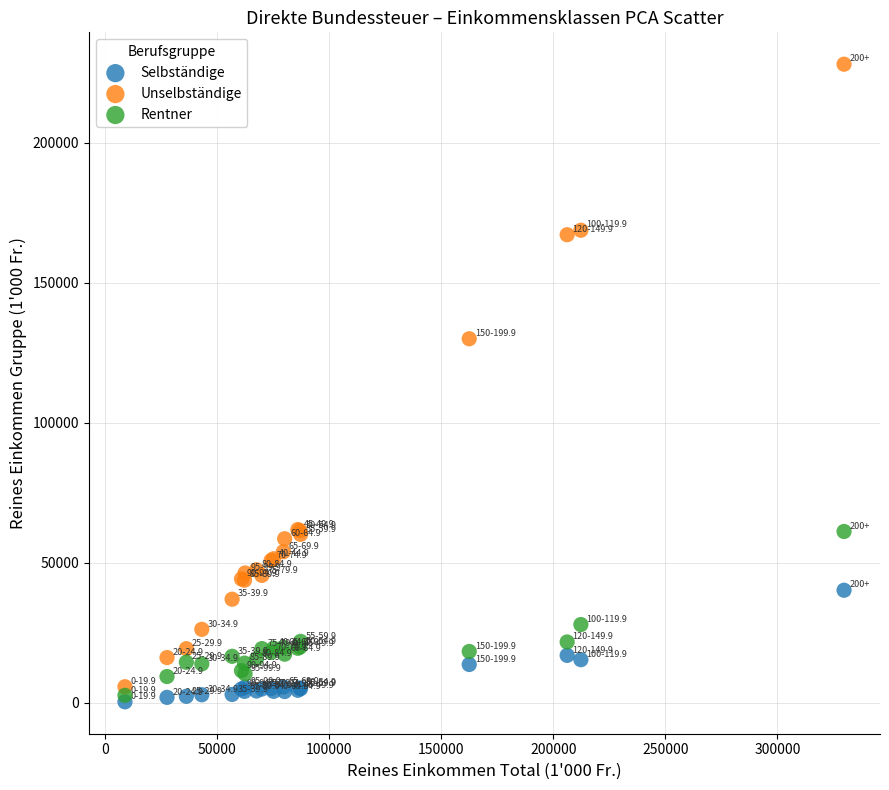

Across all series, what Y value is closest to 114223?

130032.5